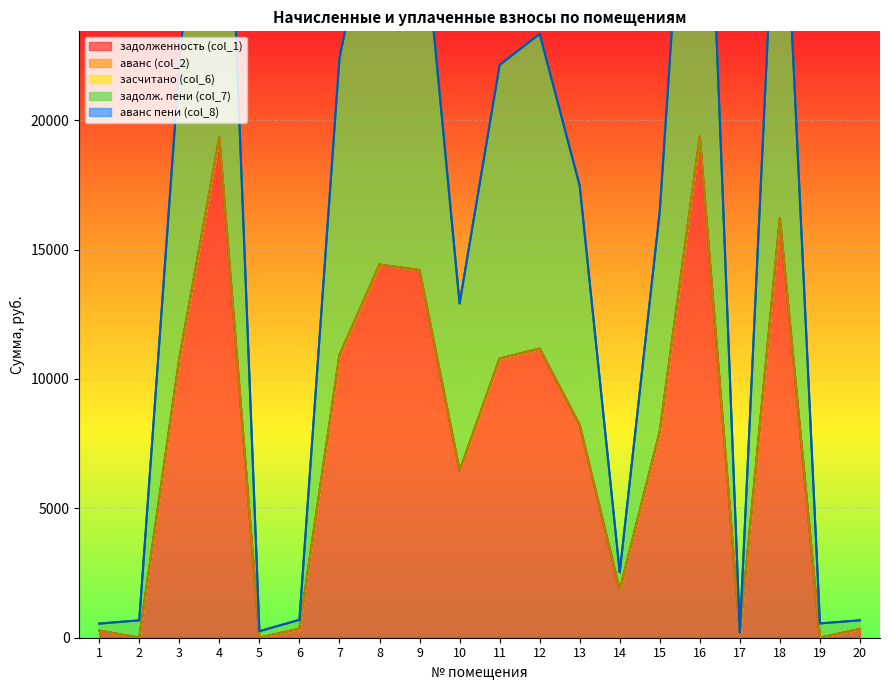

The value of засчитано (col_6) at 20 is 0.0. True or false?

True